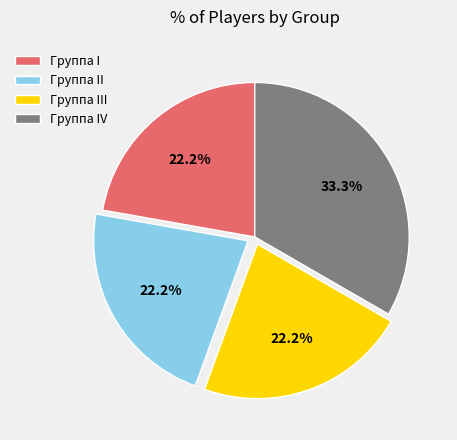

Is Группа I the majority of the pie?

No